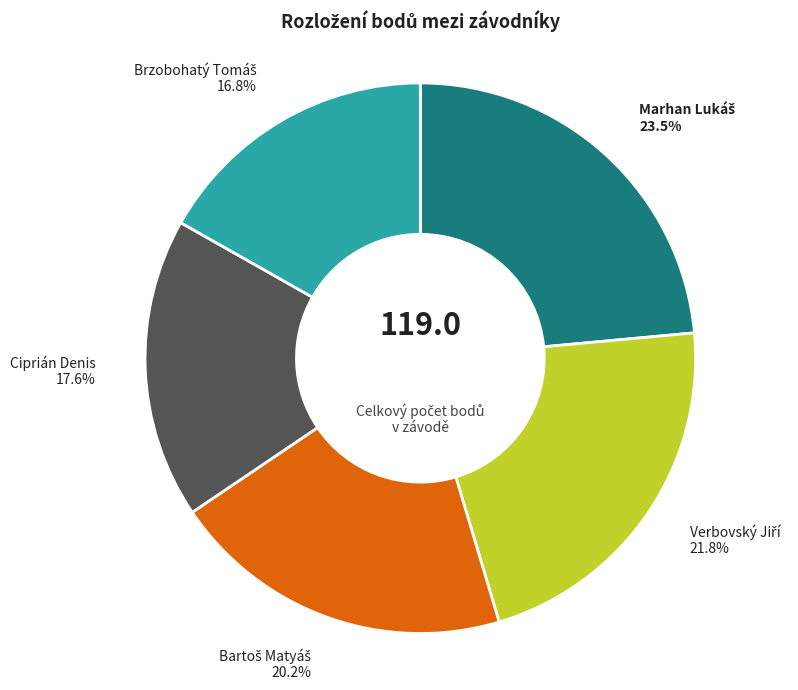

Is there any slice that represents more than half of the pie?

No